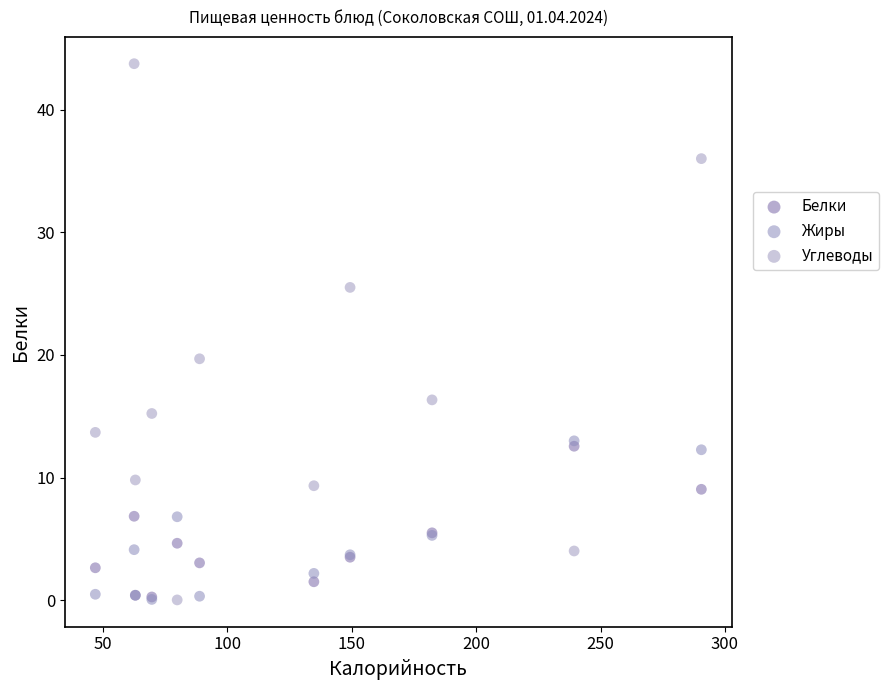

Across all series, what Y value is closest to 21?

19.7